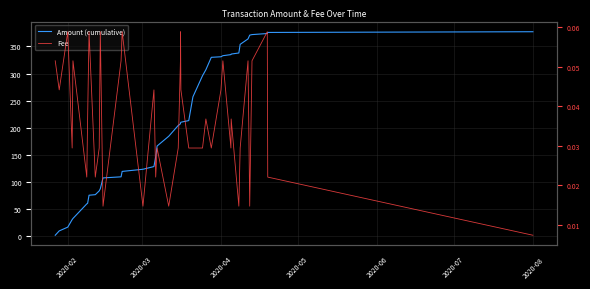

What is the difference between the second highest and second lowest values in the Amount (cumulative) series?

367.0